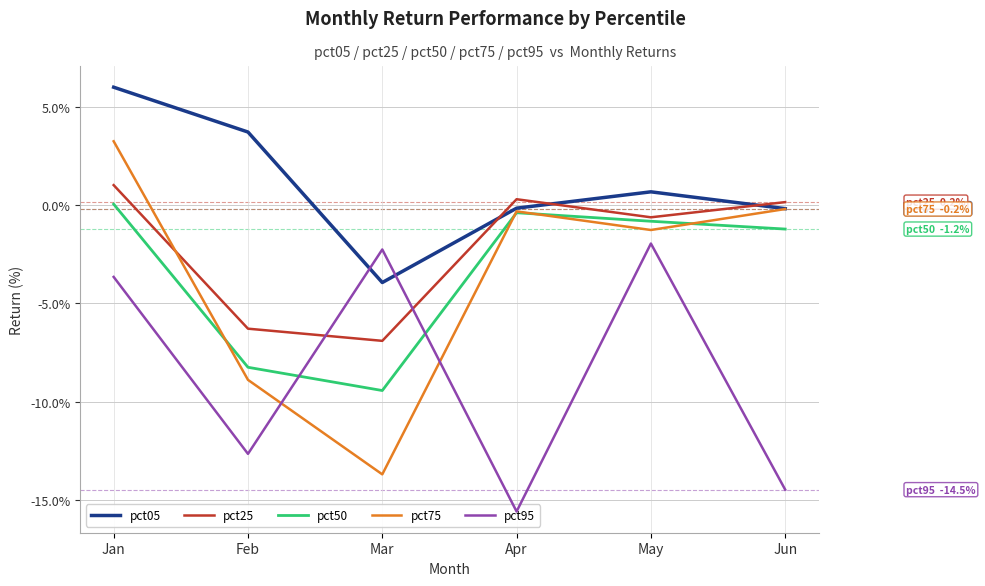

What is the value of the pct25 point at the 5th from the left?

-0.6